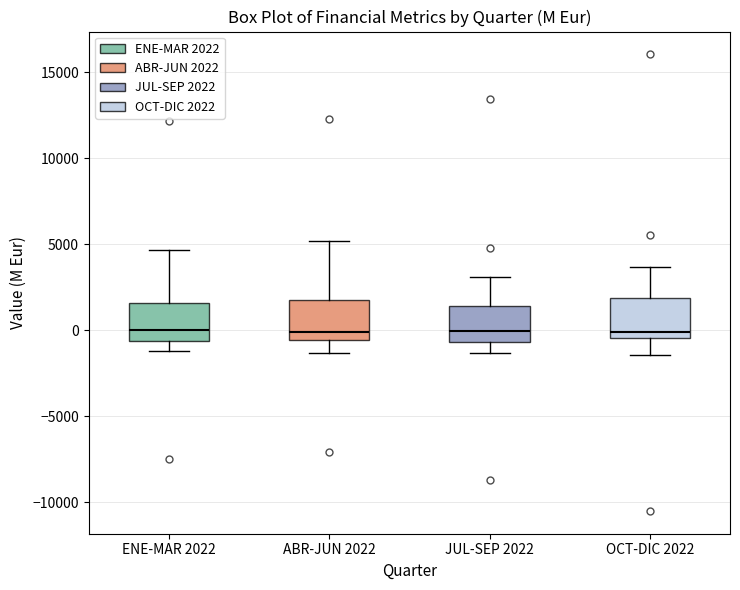

Reading left to right, transcribe this box plot: for each box, give where its median line is, the range the box spans, and where its two whiskers end, as read against the y-axis. The values are not printed on the chart, so give them approximately, as read against the axis.

ENE-MAR 2022: median 0, box -500 to 1500, whiskers -1000 to 4500
ABR-JUN 2022: median 0, box -500 to 1500, whiskers -1500 to 5000
JUL-SEP 2022: median 0, box -500 to 1500, whiskers -1500 to 3000
OCT-DIC 2022: median 0, box -500 to 2000, whiskers -1500 to 3500